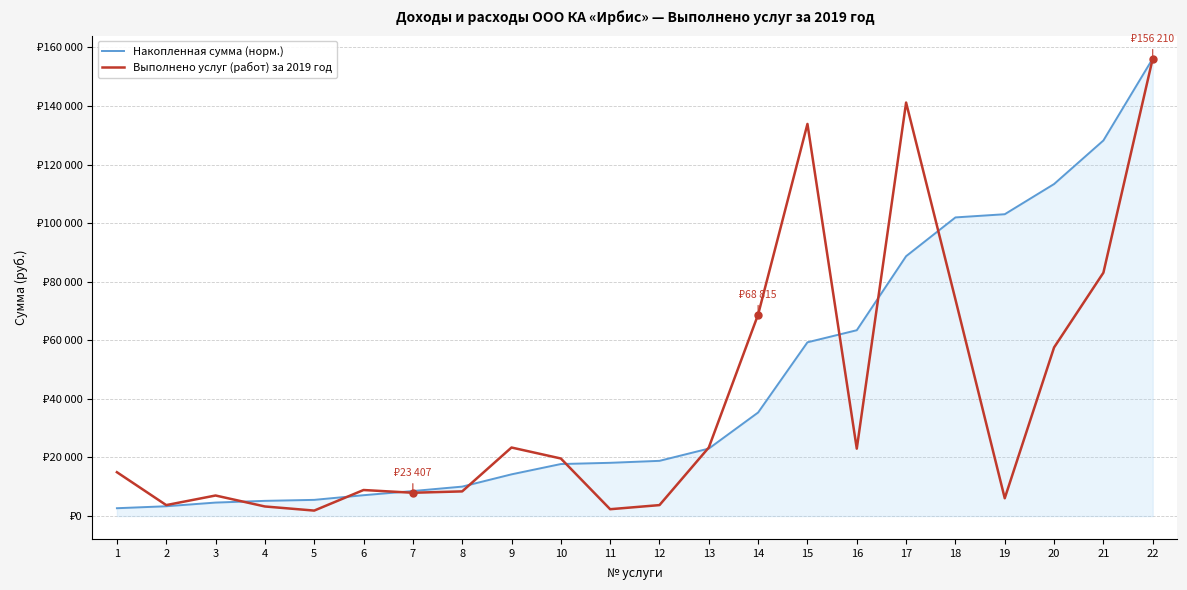

Is this an area chart (filled region under the line)?

No